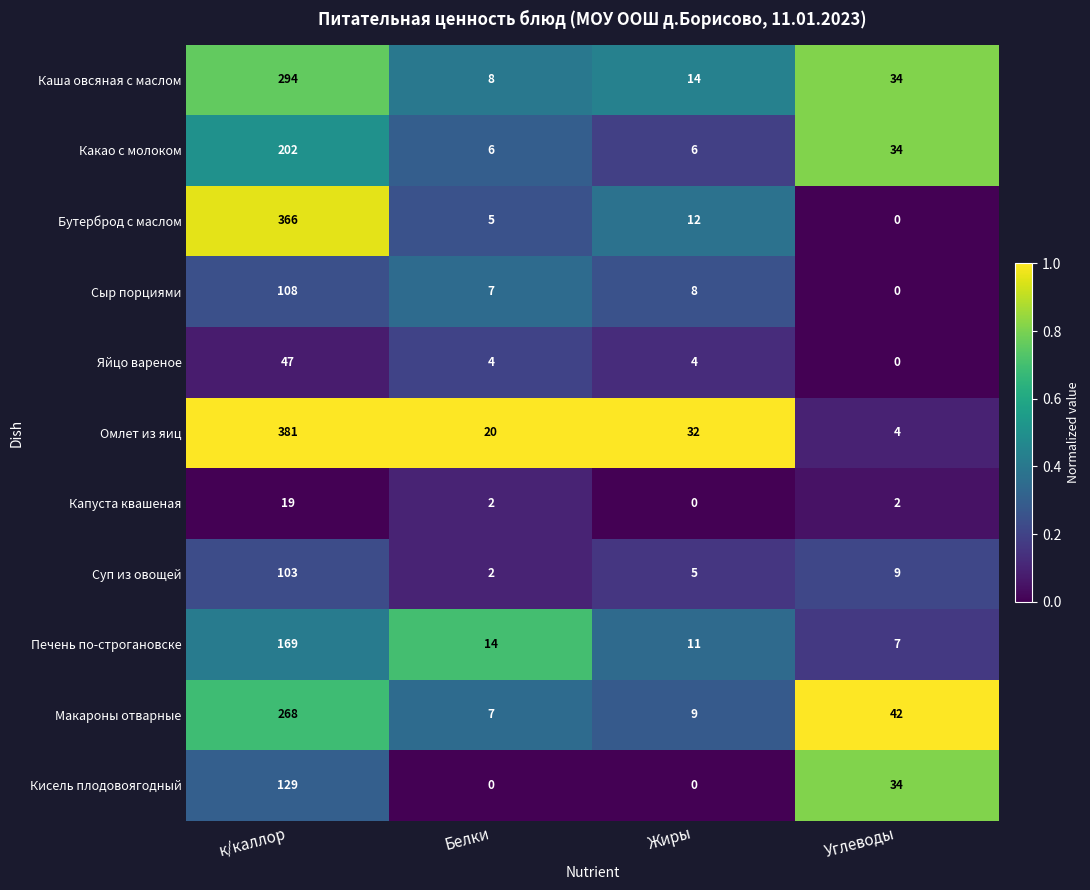

Where is Сыр порциями nearest to the value 54?

Жиры